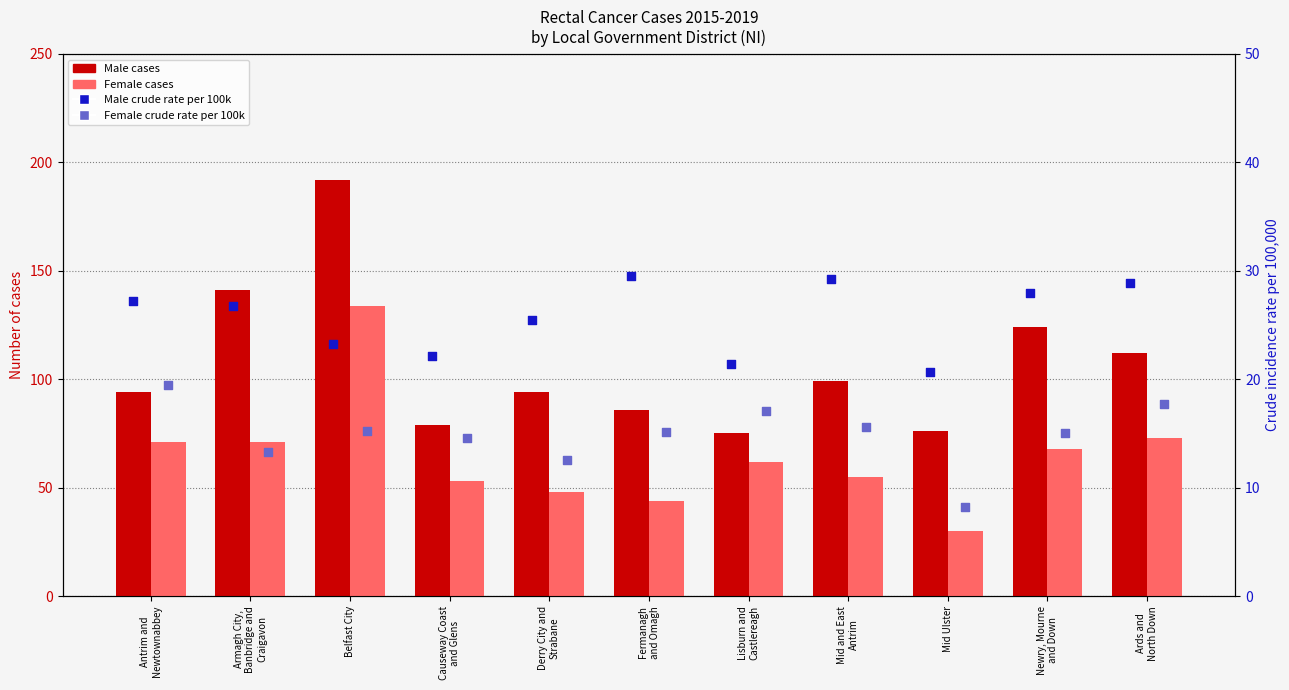

At how many categories does at least one series exceed 126?

2